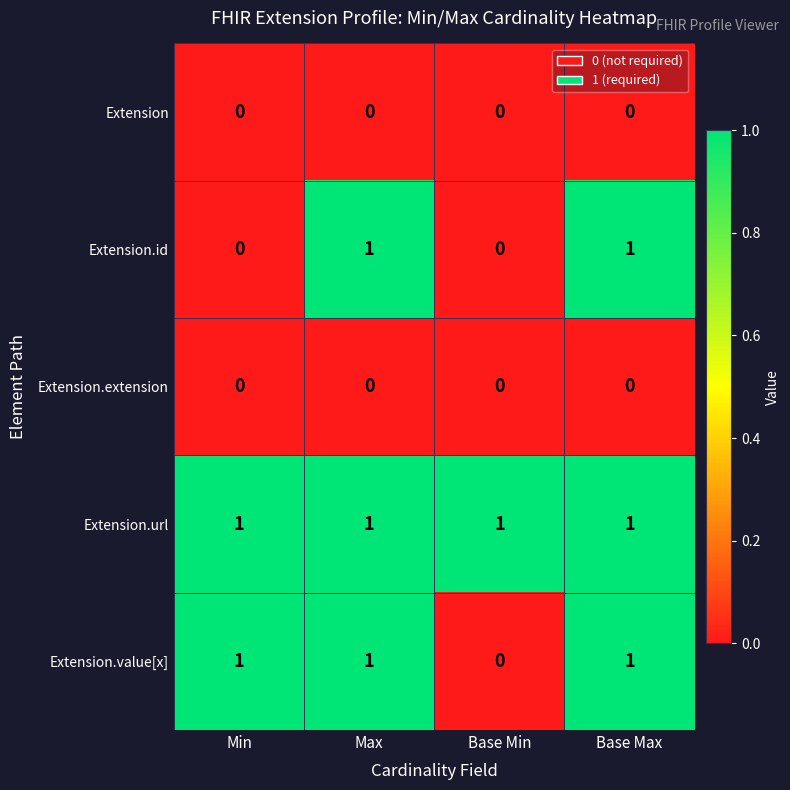

Which series has the largest total across all categories?

Extension.url